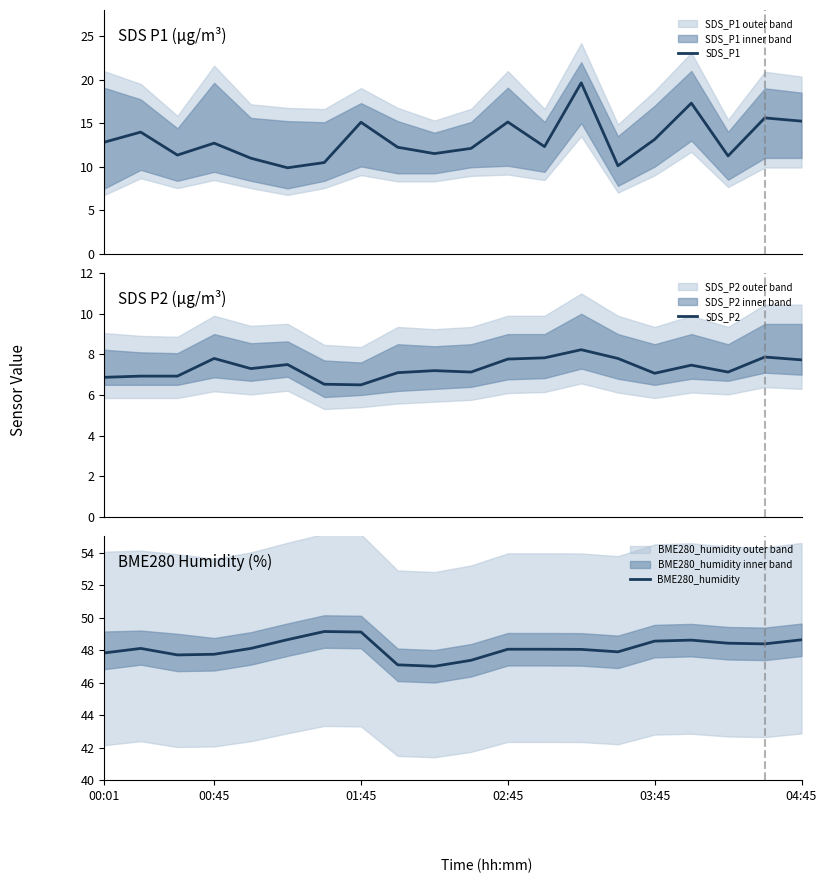

The value of SDS_P1 at 6 is 4.7. True or false?

False